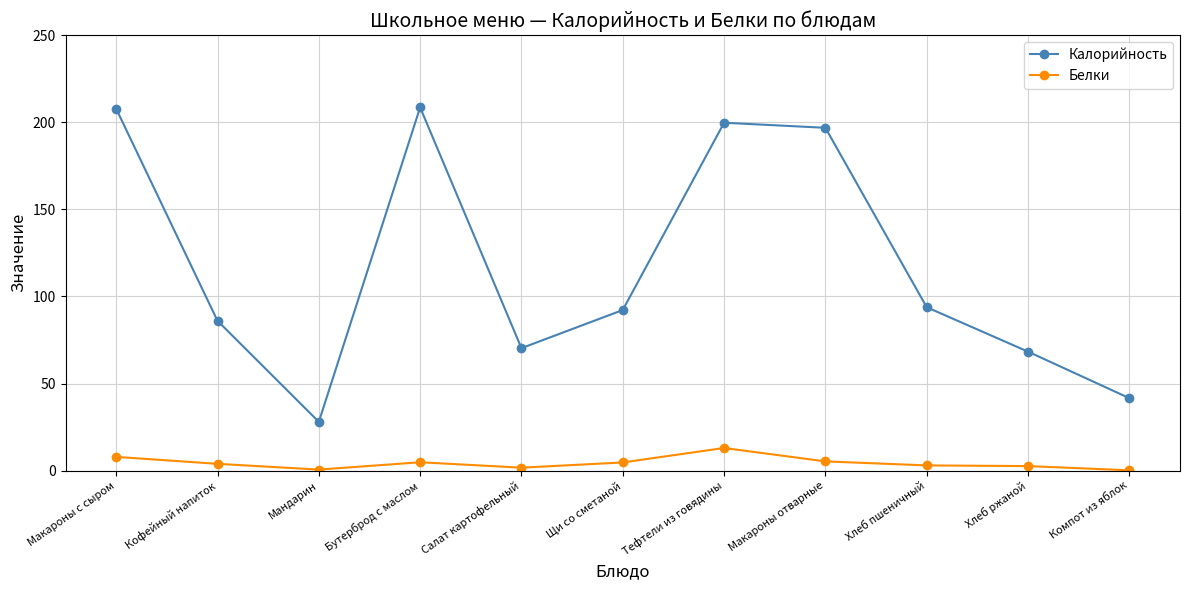

What is the label of the 4th point from the left?

Бутерброд с маслом